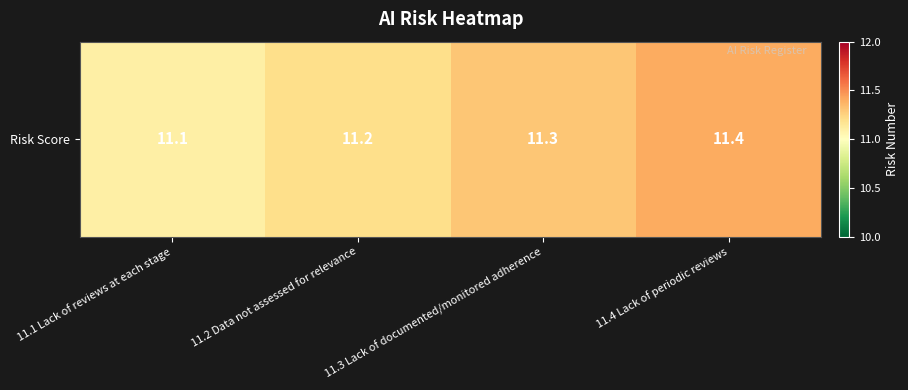

What is the change in value from 11.3 Lack of documented/monitored adherence to 11.4 Lack of periodic reviews?

+0.1